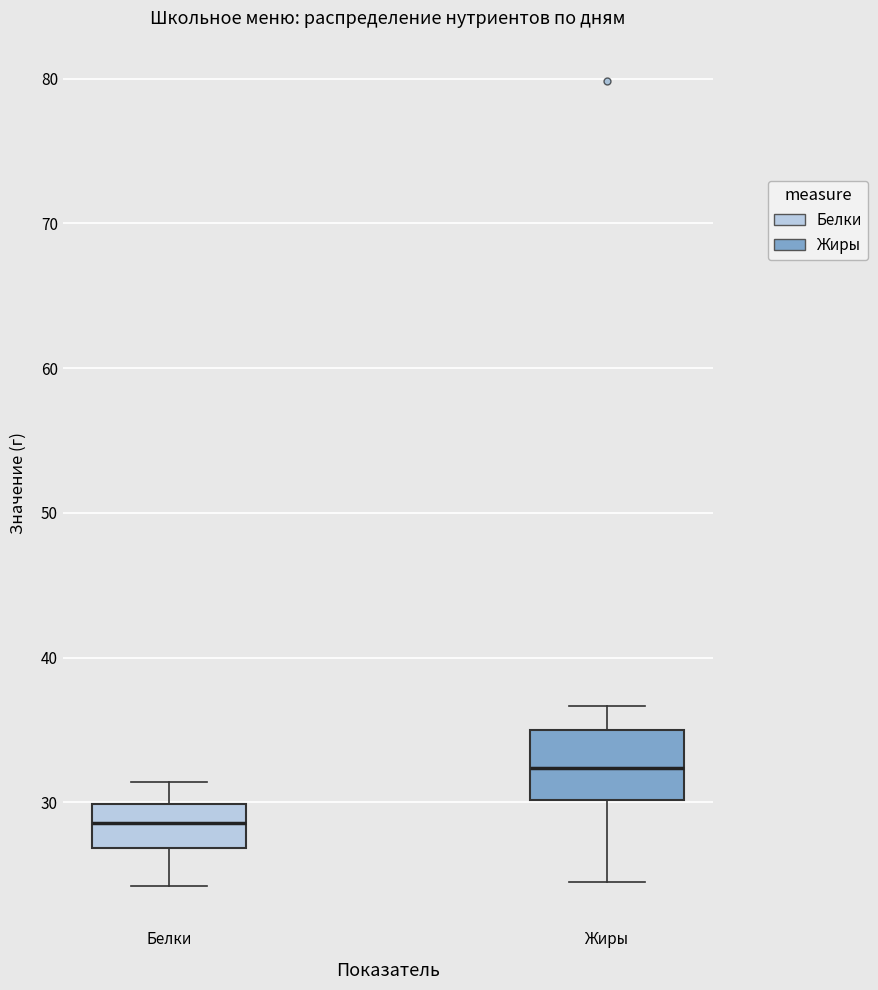

Reading left to right, transcribe this box plot: for each box, give where its median line is, the range the box spans, and where its two whiskers end, as read against the y-axis. The values are not printed on the chart, so give them approximately, as read against the axis.

Белки: median 29, box 27 to 30, whiskers 24 to 31
Жиры: median 32, box 30 to 35, whiskers 25 to 37